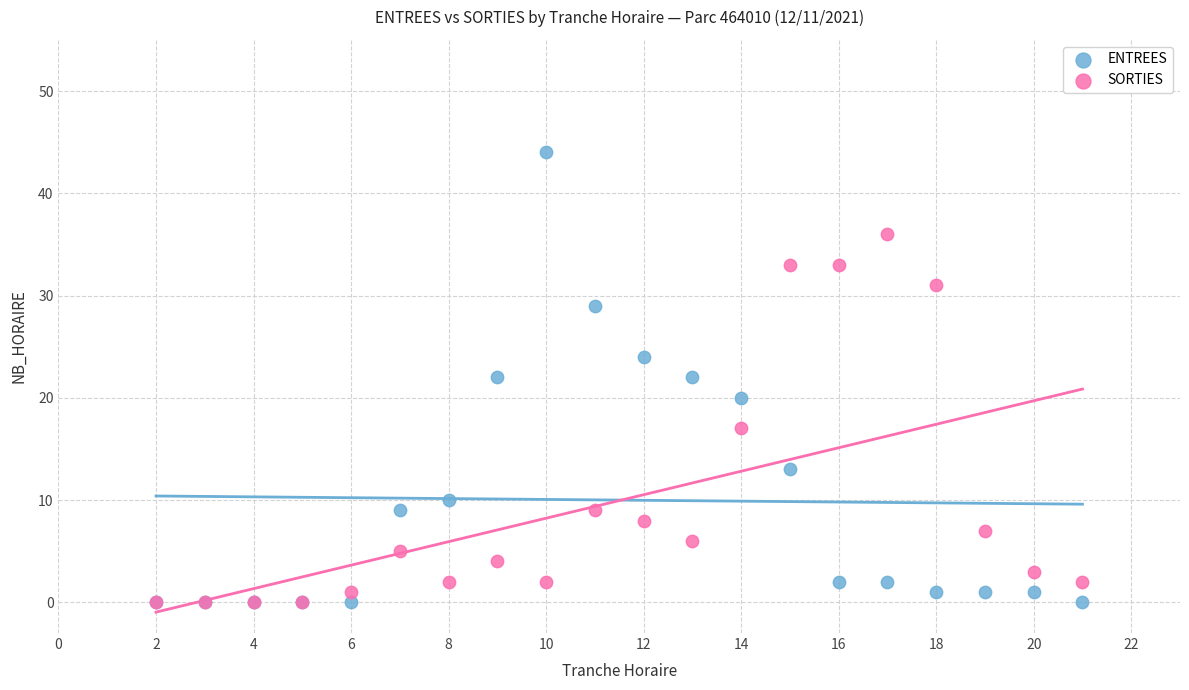

In the SORTIES series, what Y value is closest to 18?

17